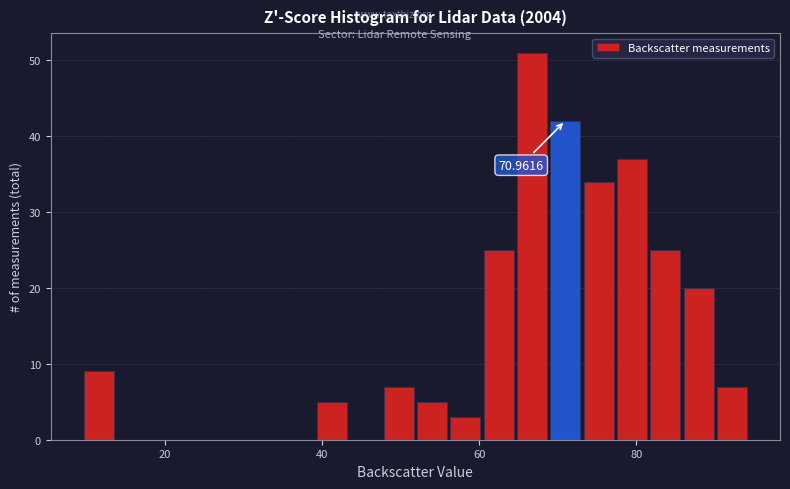

Around what value on the x-axis is the tallest bar? Give the approximate position of its centre, as read against the axis.

66